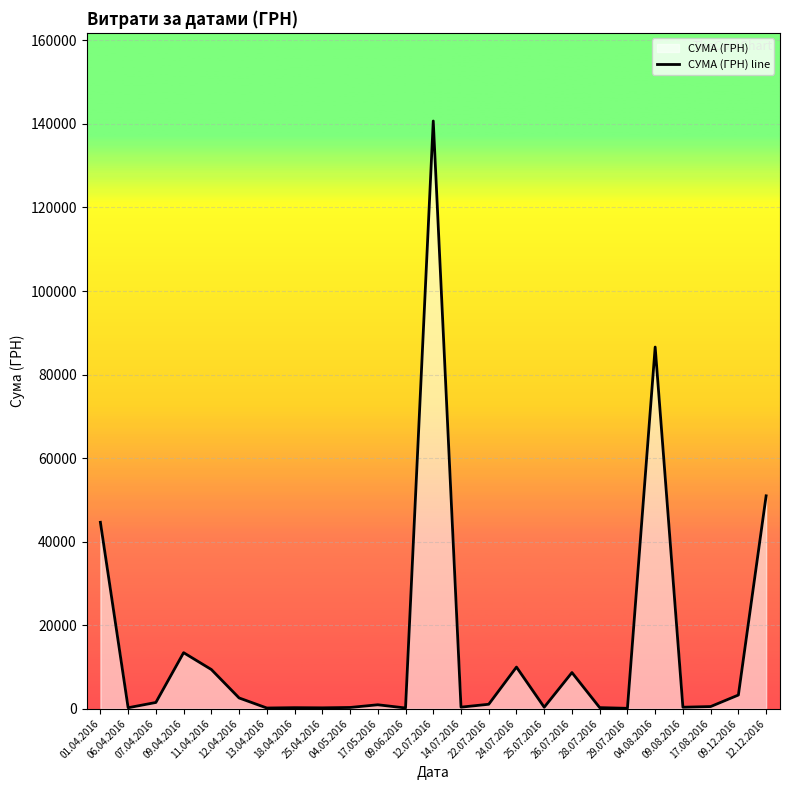

The value at 09.08.2016 is 611.6. True or false?

False